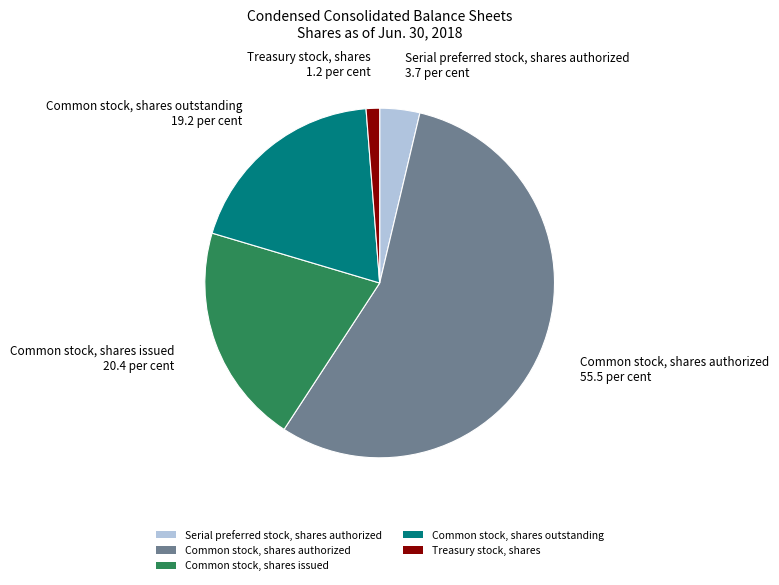

Is Serial preferred stock, shares authorized the majority of the pie?

No